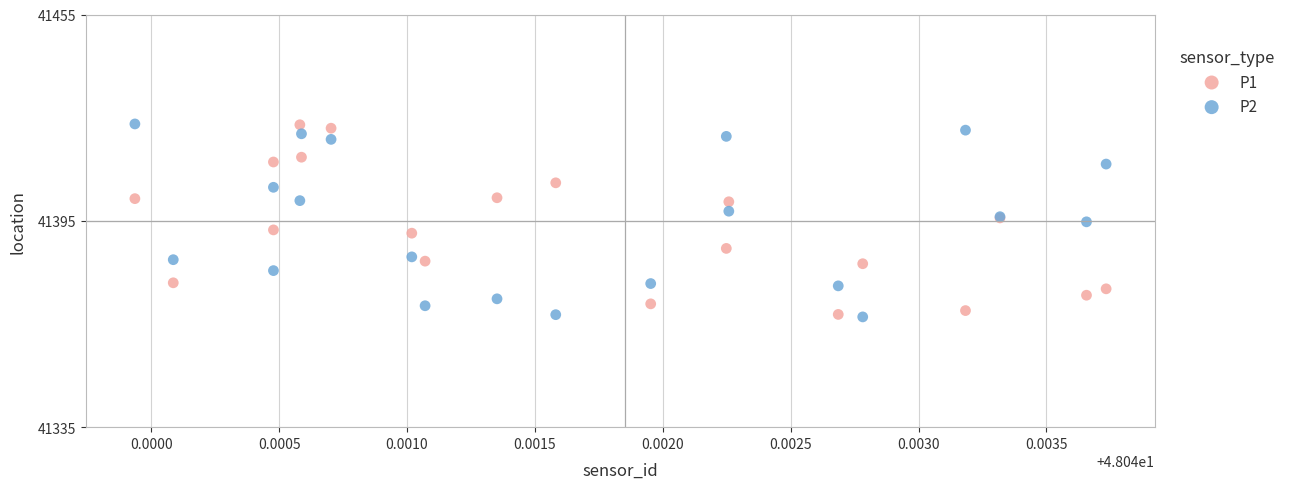

What are all the series names shown in the legend?

P1, P2